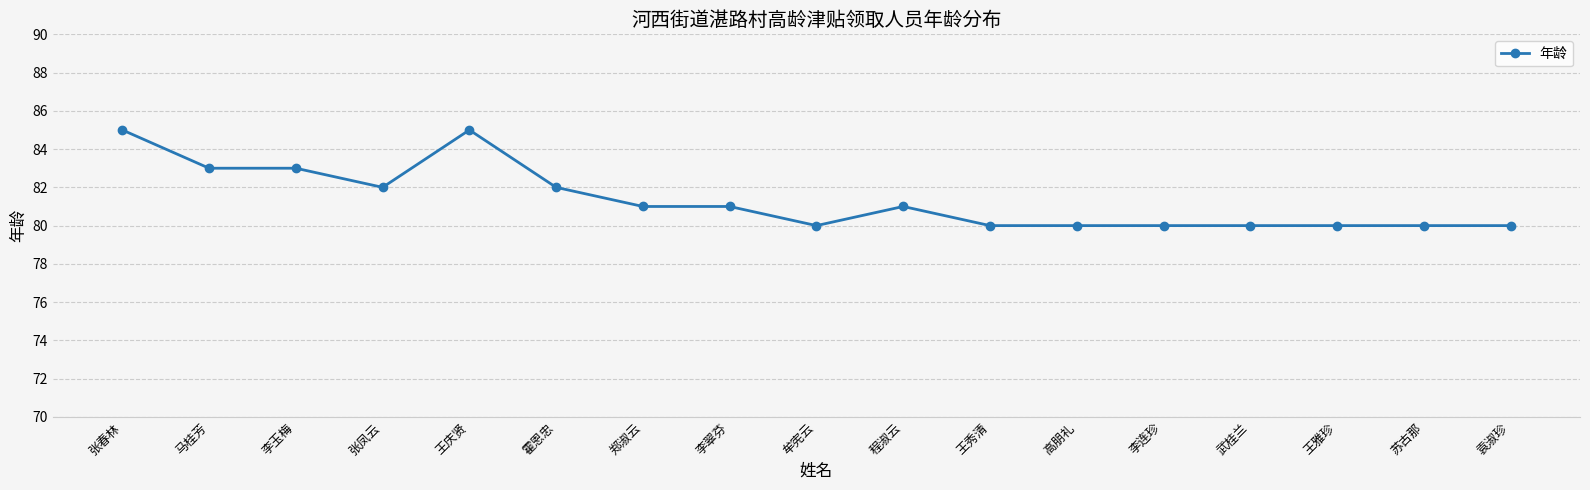

What is the value of the 4th point from the left?

82